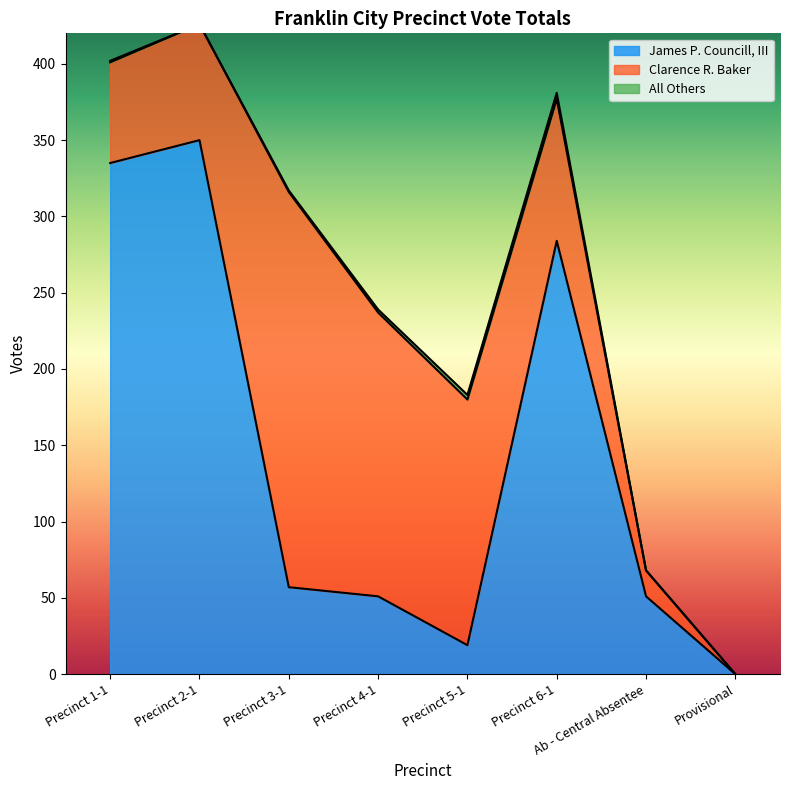

List the series in order of their overall mean, highest first.

James P. Councill, III, Clarence R. Baker, All Others